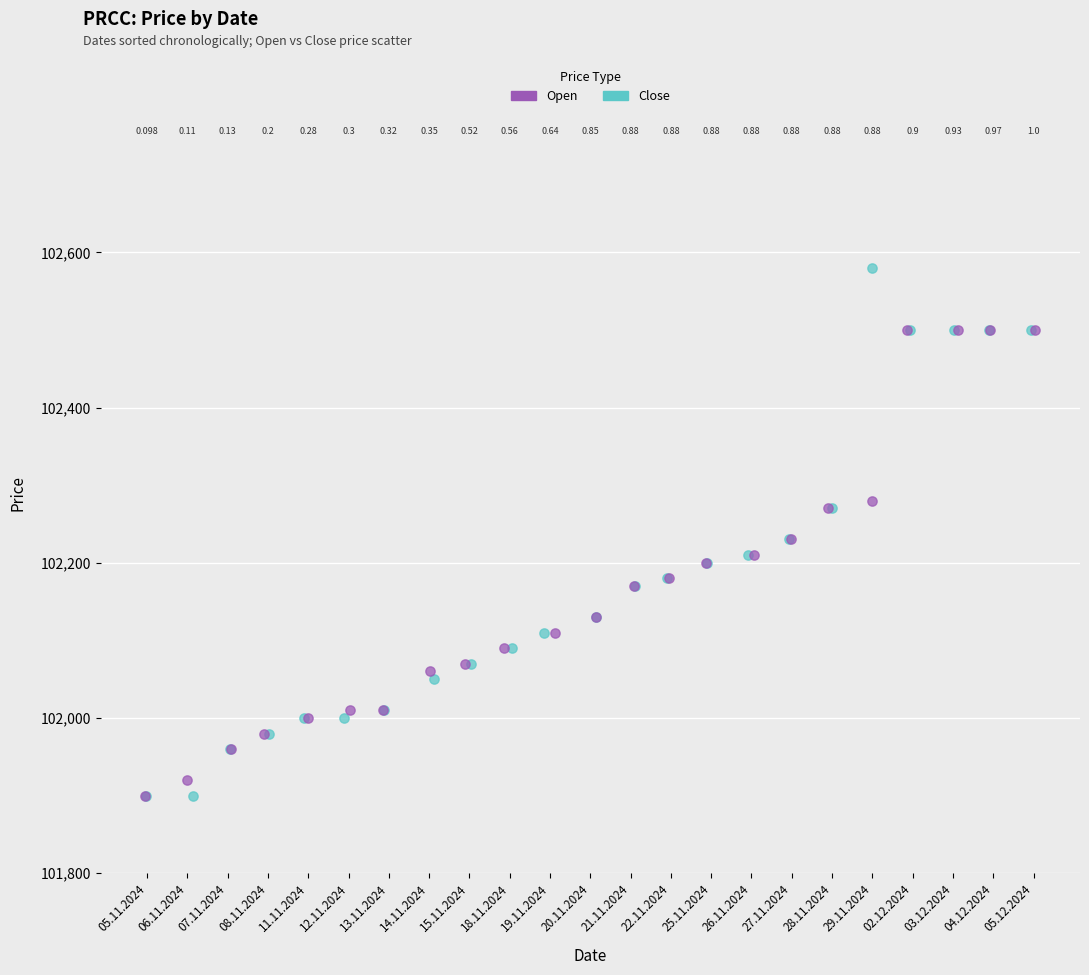

Which series contains the highest Y value?

Close